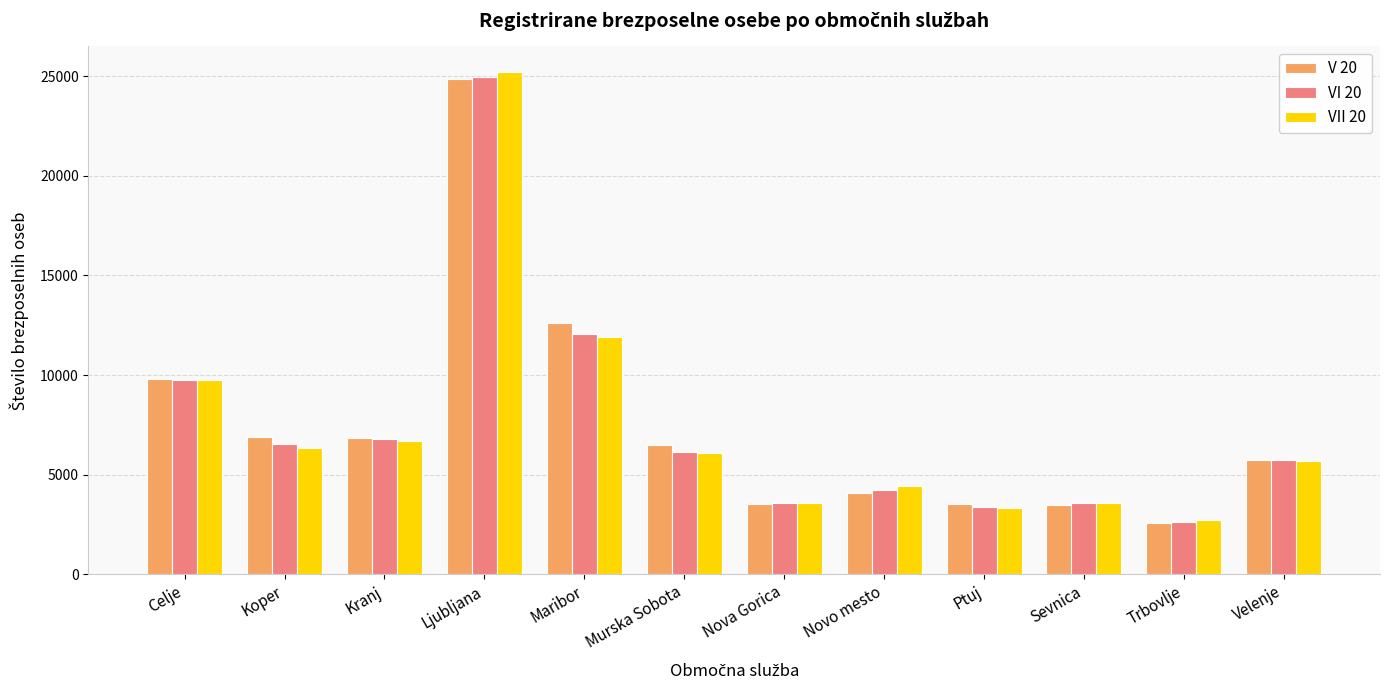

Which category has the lowest value in the V 20 series?

Trbovlje